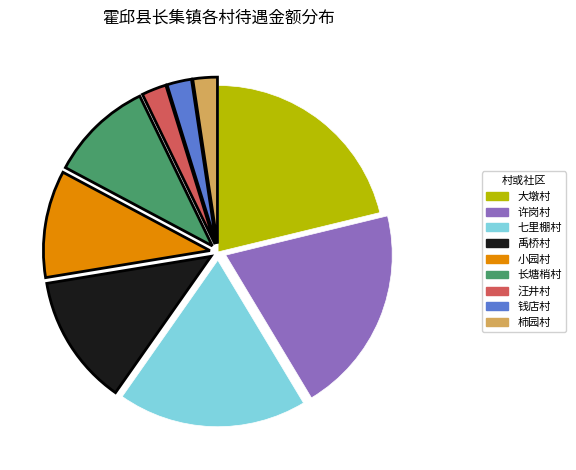

Does any single category account for the majority?

No